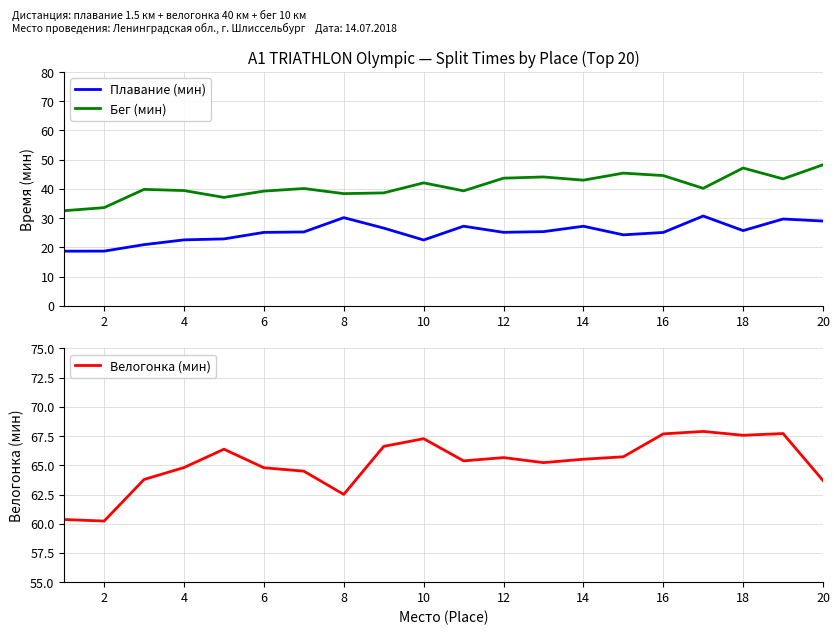

True or false: Плавание (мин) and Бег (мин) intersect in this chart.

False